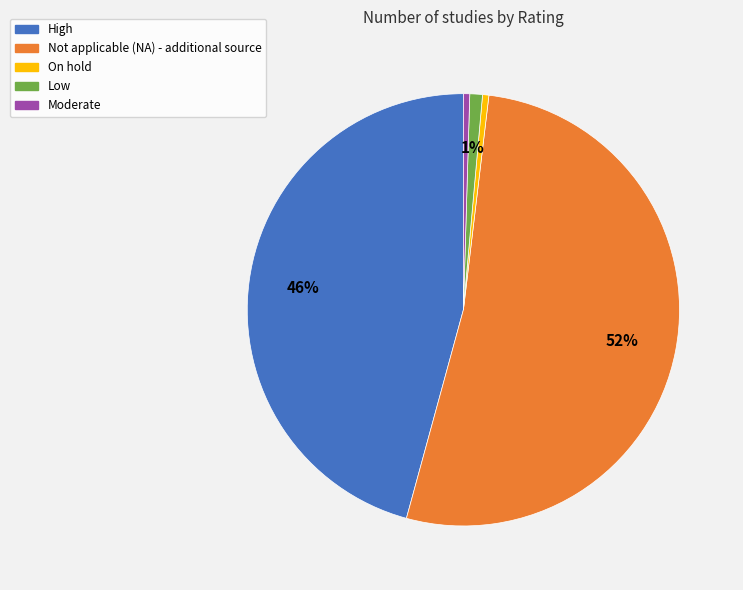

Between Not applicable (NA) - additional source and Moderate, which is larger?

Not applicable (NA) - additional source